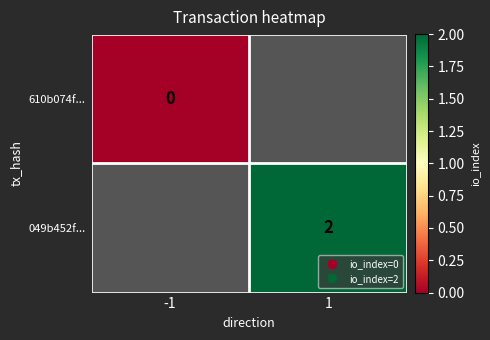

At which label is 610b074f... closest to 0?

-1